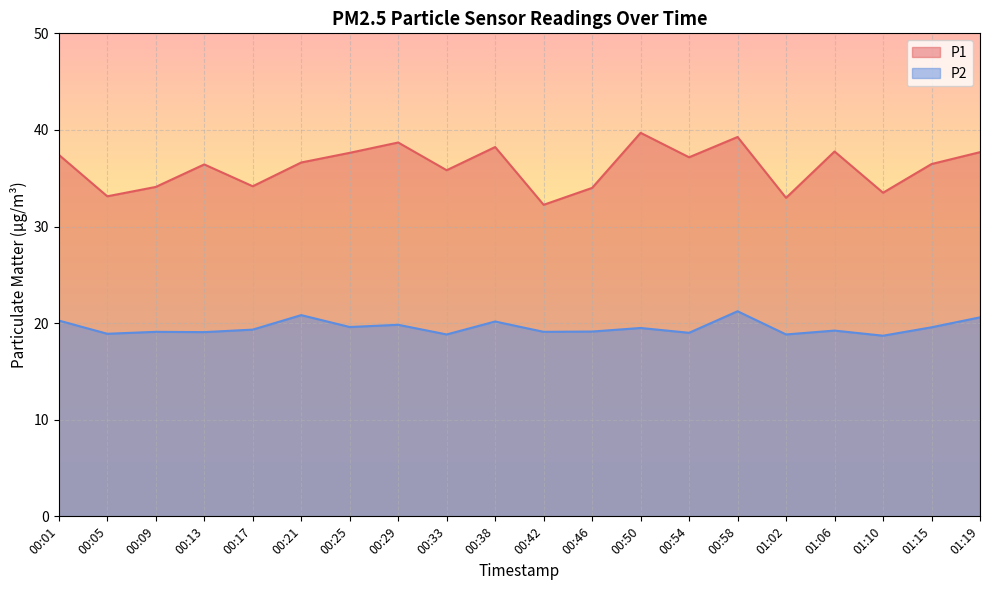

Is it true that P1 equals 37.7 at 01:19?

True